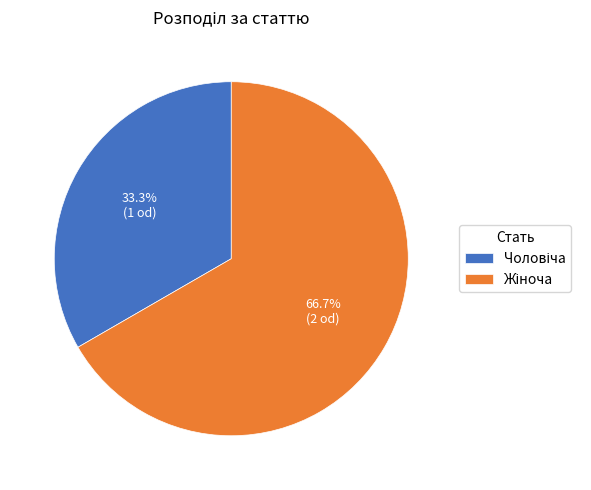

Is there any slice that represents more than half of the pie?

Yes